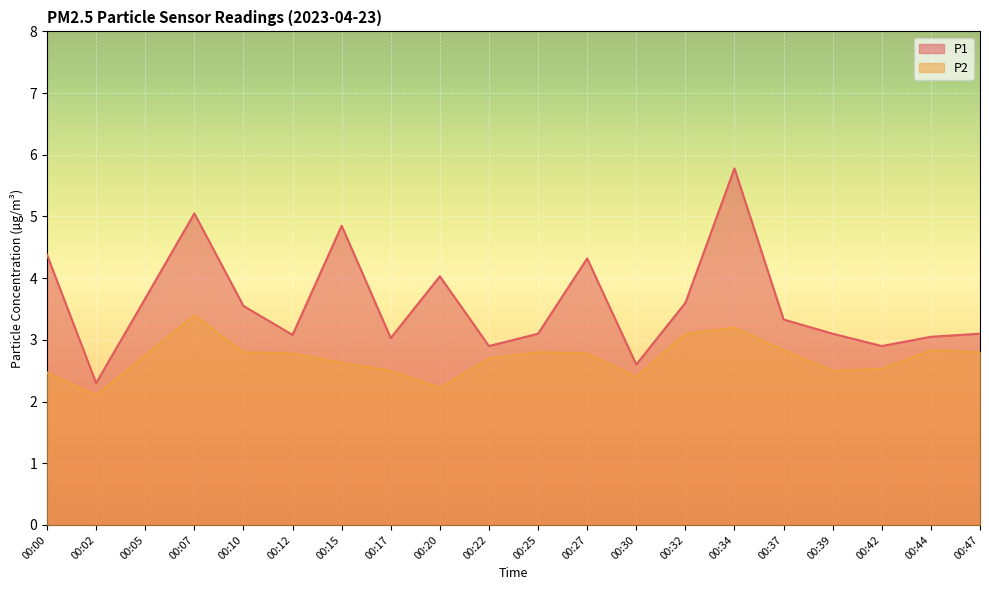

The P1 series shows 5.0 at 00:22. True or false?

False